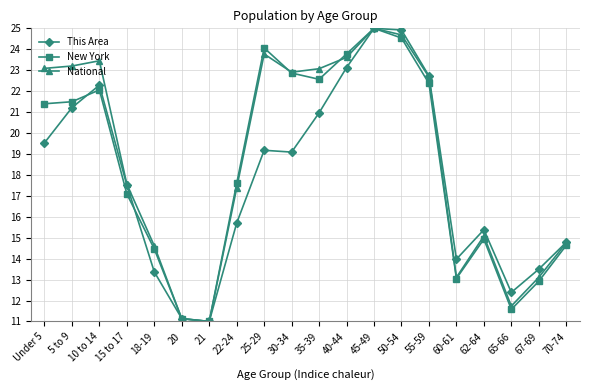

At which label does New York reach its peak?

45-49